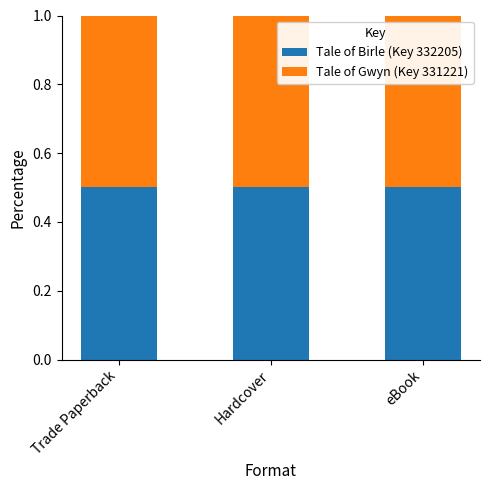

True or false: Tale of Birle (Key 332205) has a value of 0.7 at Trade Paperback.

False